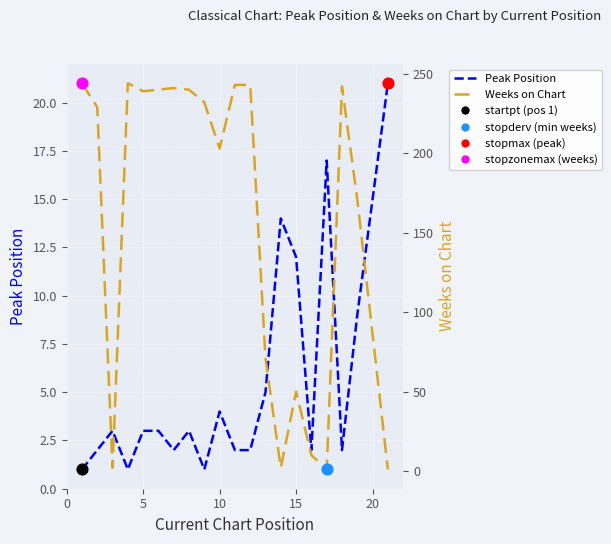

Which series has the largest total across all categories?

Weeks on Chart